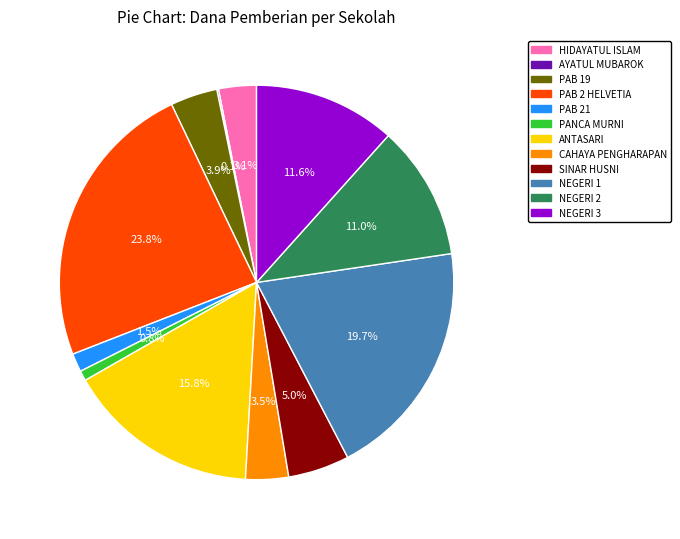

To the nearest percent, what is the difference between the largest and smallest slice percentages?

24%